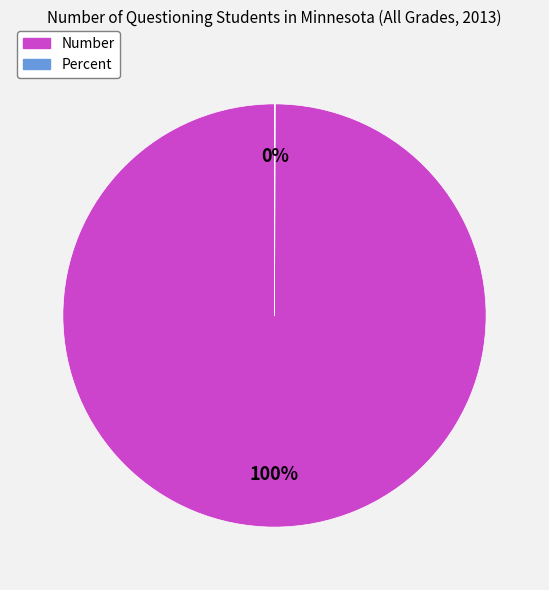

What is the majority slice?

Number